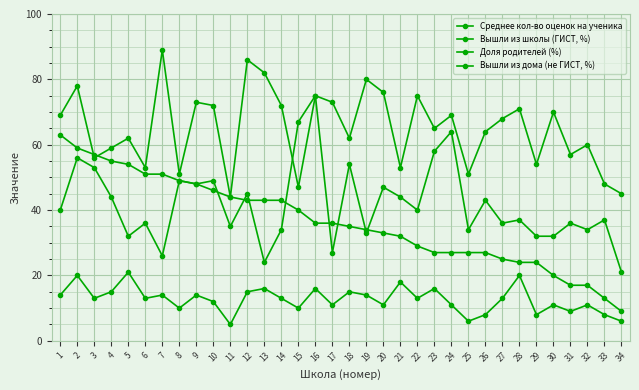

How many distinct data groups are displayed?

4